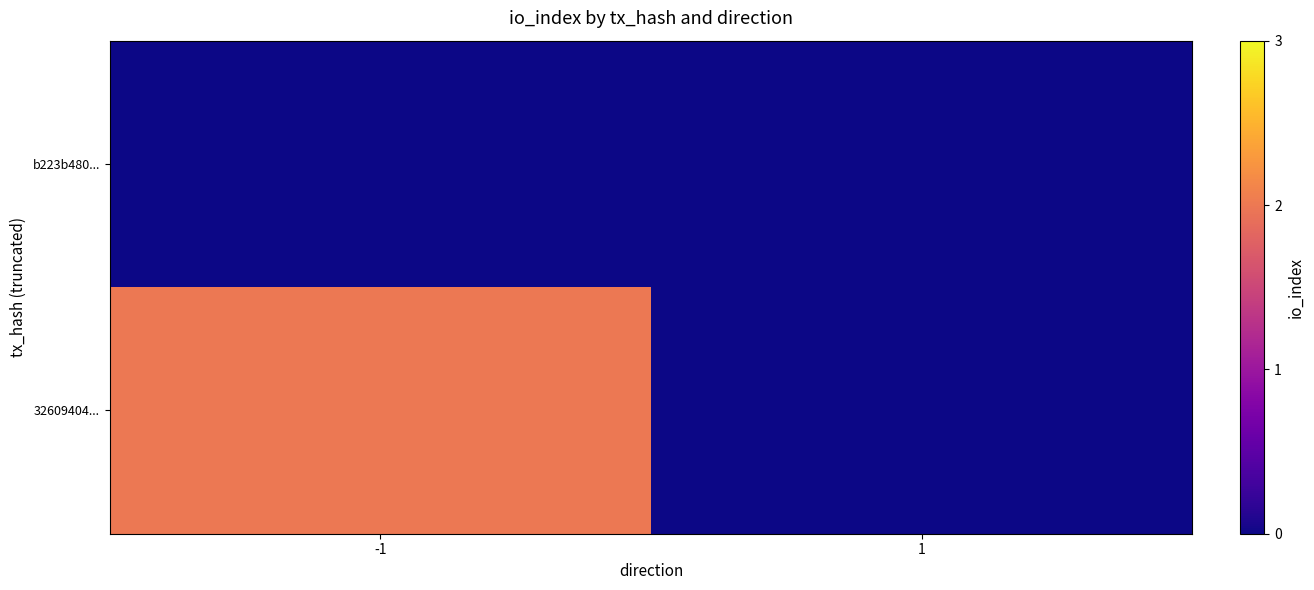

Rank the series at -1 from highest to lowest value.

32609404..., b223b480...